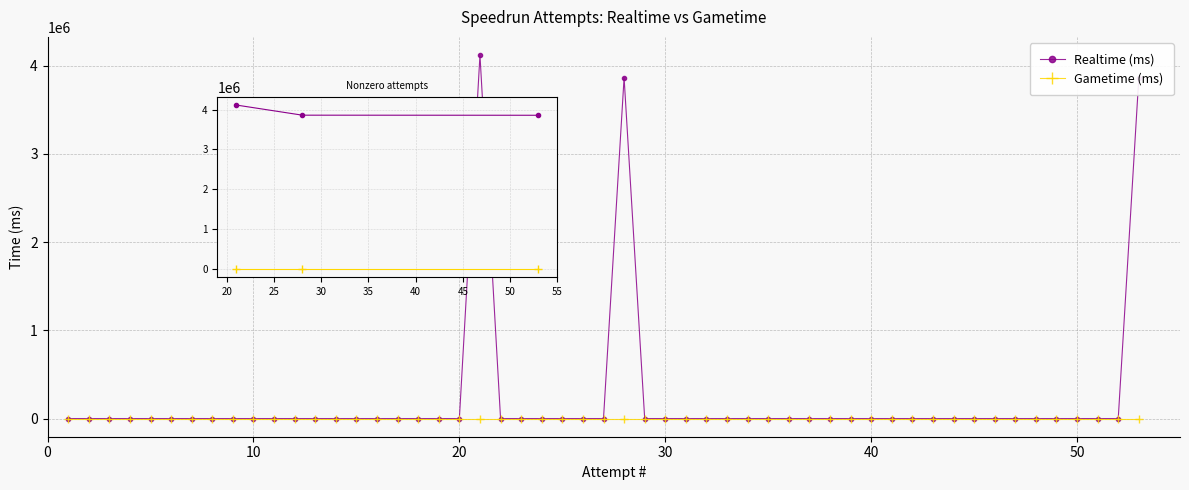

List the series in order of their peak value, highest first.

Realtime (ms), Gametime (ms)